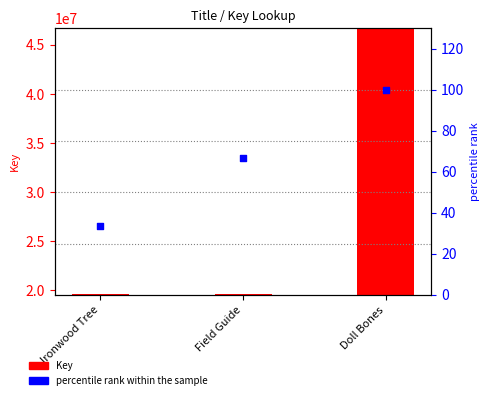

Is the value of Key at Doll Bones greater than the value of percentile rank within the sample at Ironwood Tree?

Yes